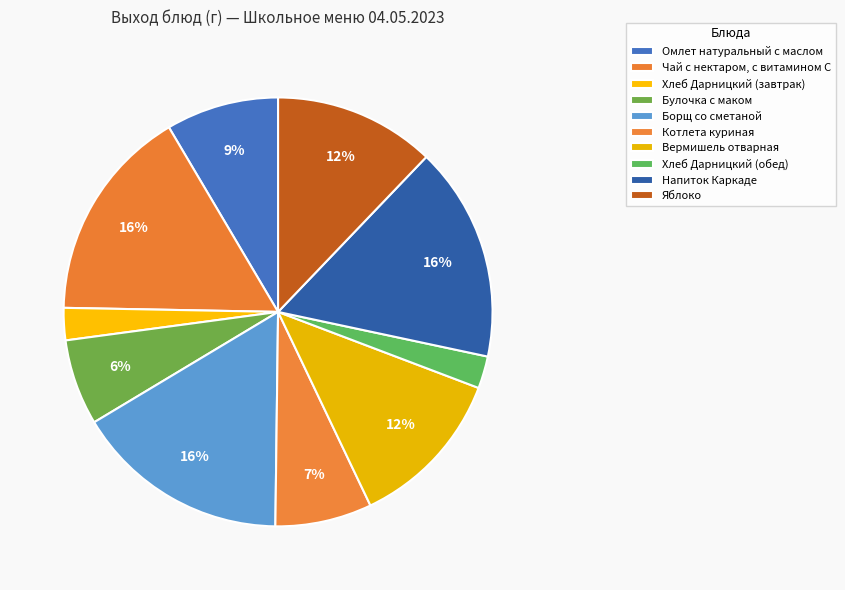

How many slices are in this pie chart?

10